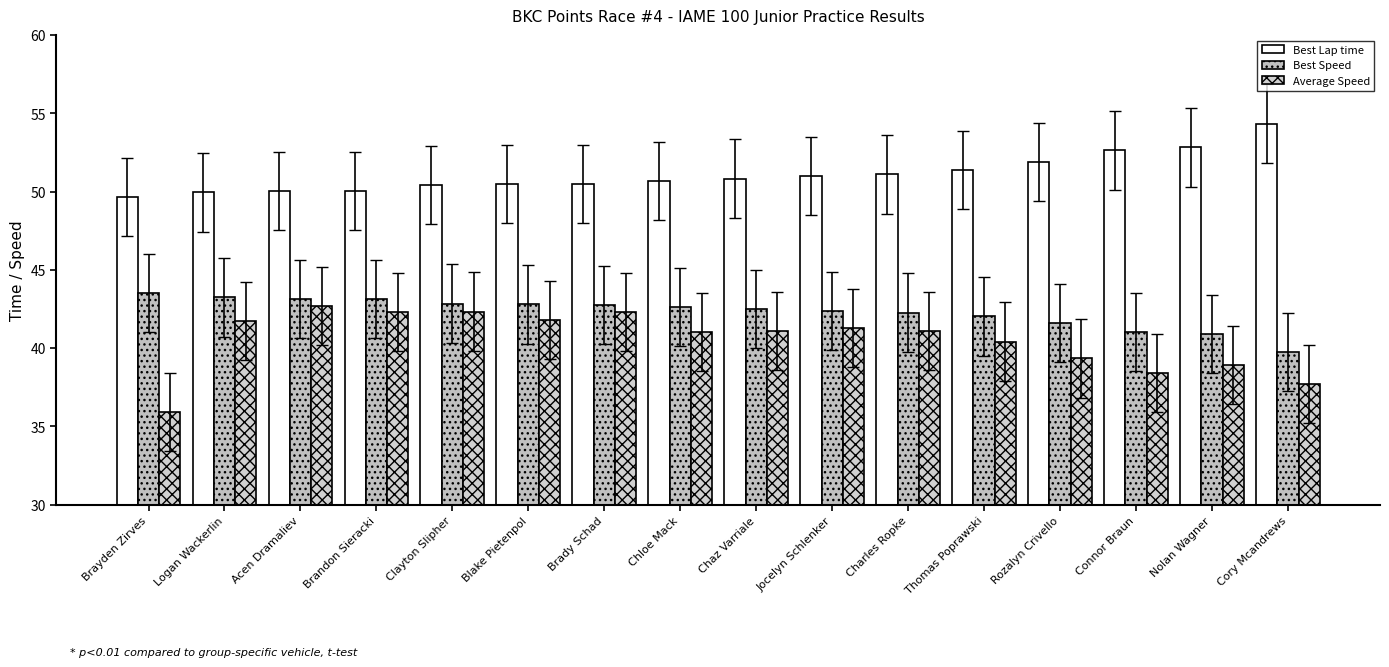

Rank the series by their maximum value, from lowest to highest.

Average Speed, Best Speed, Best Lap time